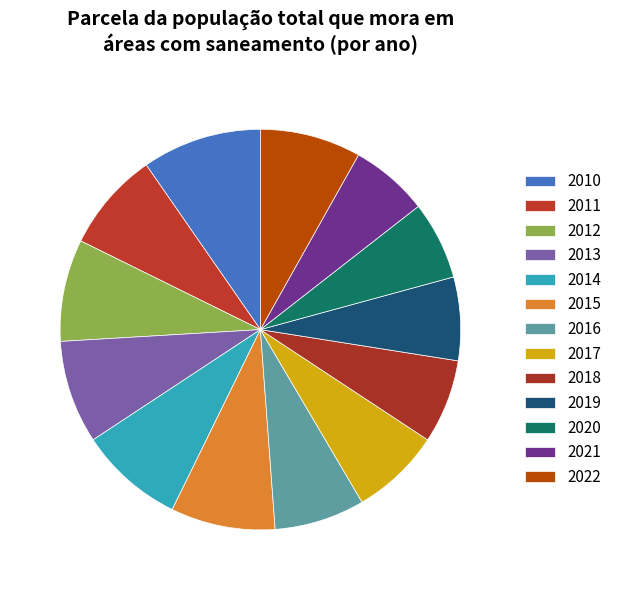

The 2015 slice represents 1% of the pie. True or false?

False